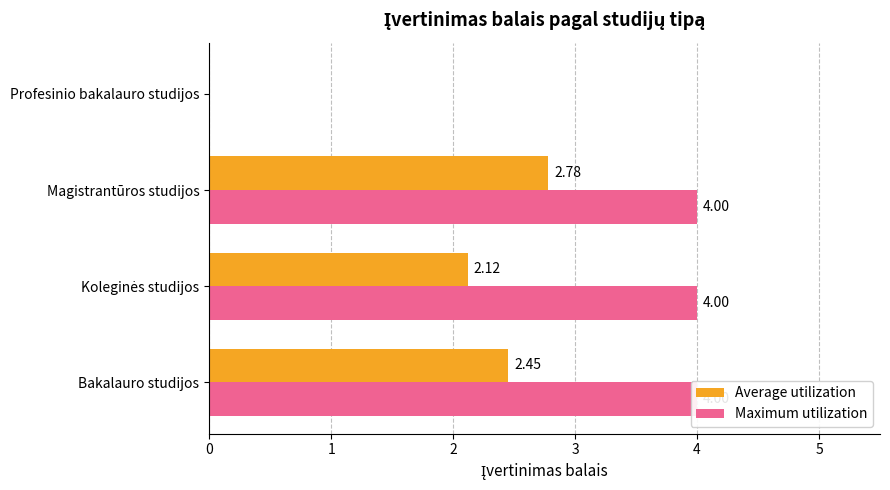

Reading left to right, list all the values displayed in this chart.

Average utilization: 2.5	2.1	2.8	0.0
Maximum utilization: 4.0	4.0	4.0	0.0